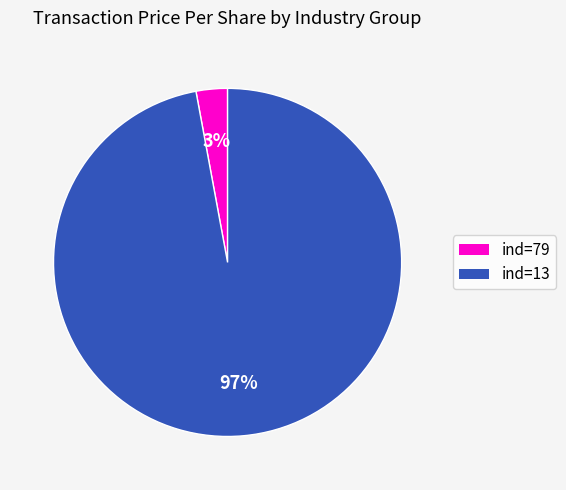

To the nearest percent, what percentage of the pie is ind=13?

97%